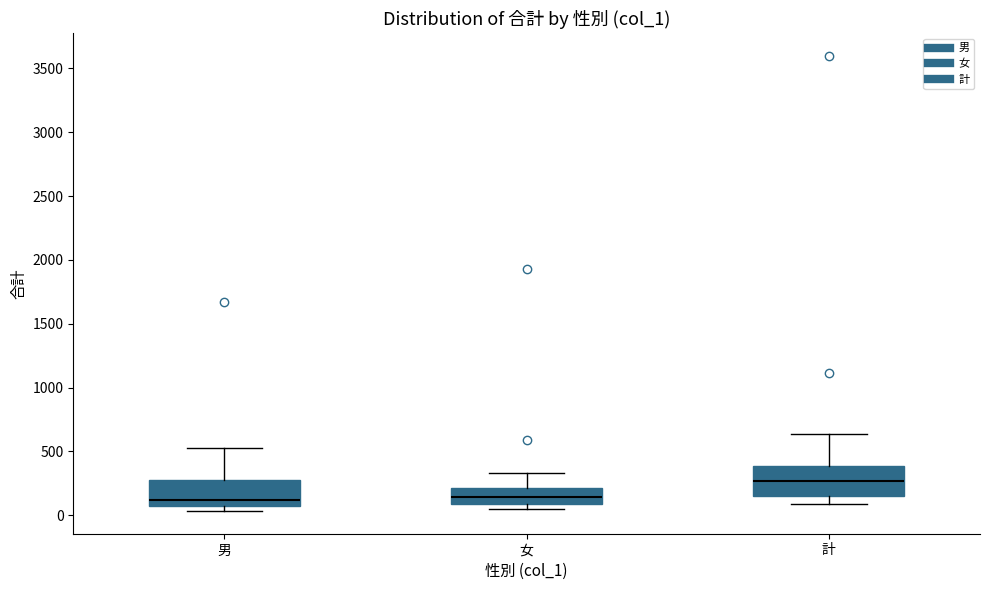

Reading left to right, transcribe this box plot: for each box, give where its median line is, the range the box spans, and where its two whiskers end, as read against the y-axis. The values are not printed on the chart, so give them approximately, as read against the axis.

男: median 100, box 50 to 250, whiskers 50 (just below the box's lower edge) to 550
女: median 150, box 100 to 200, whiskers 50 to 350
計: median 250, box 150 to 400, whiskers 100 to 650